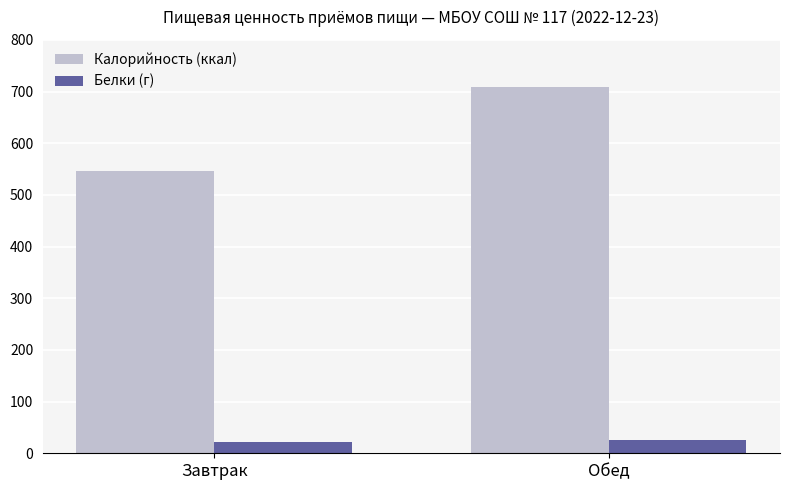

Count the Калорийность (ккал) values in the range 546 to 708.

2